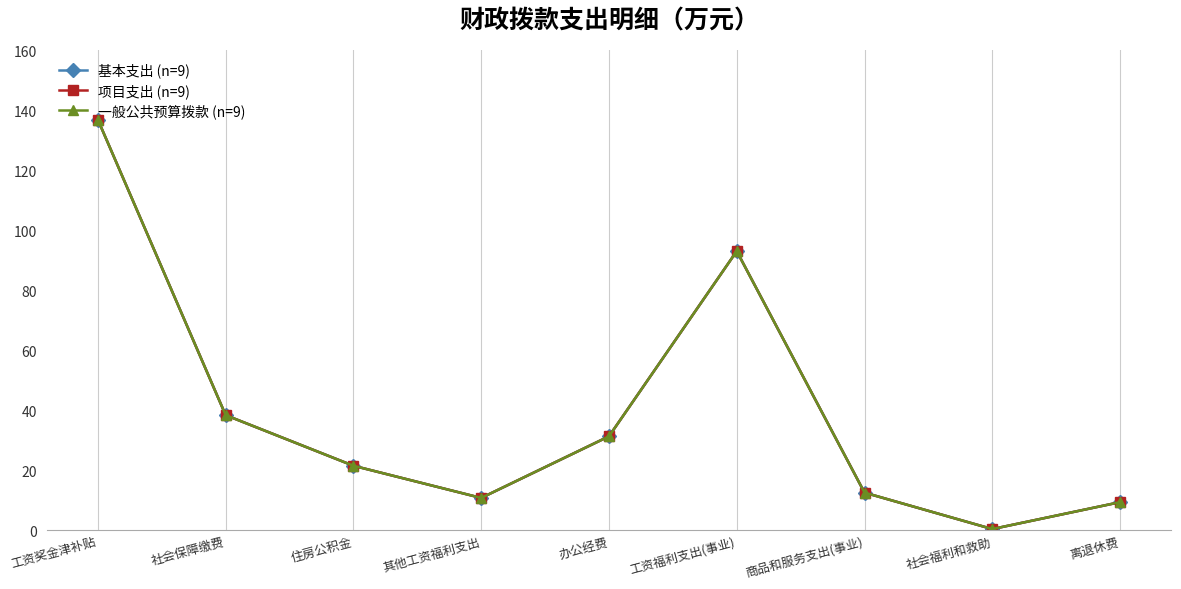

How many distinct data groups are displayed?

3